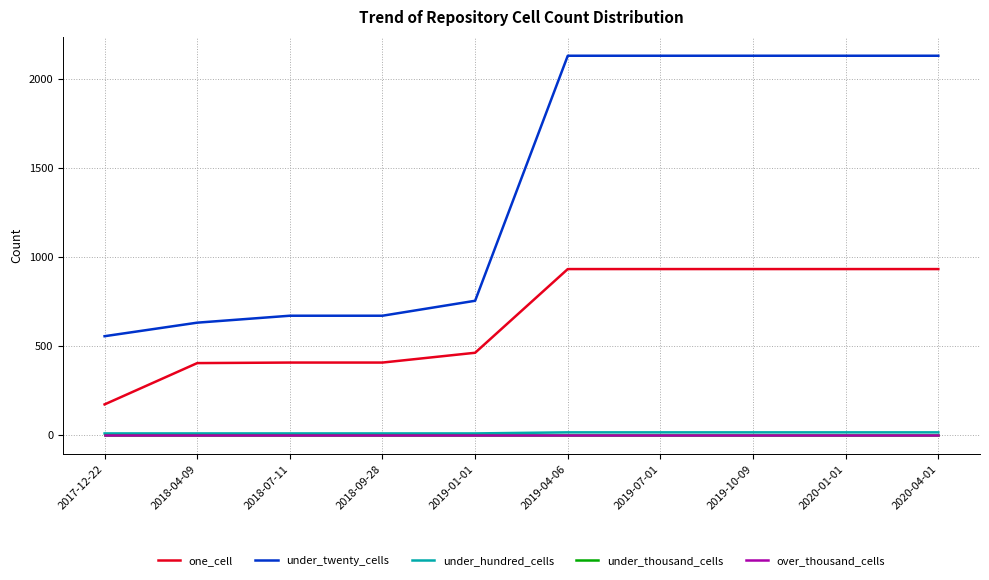

At 2018-04-09, list the series in order from smallest to largest.

under_thousand_cells, over_thousand_cells, under_hundred_cells, one_cell, under_twenty_cells